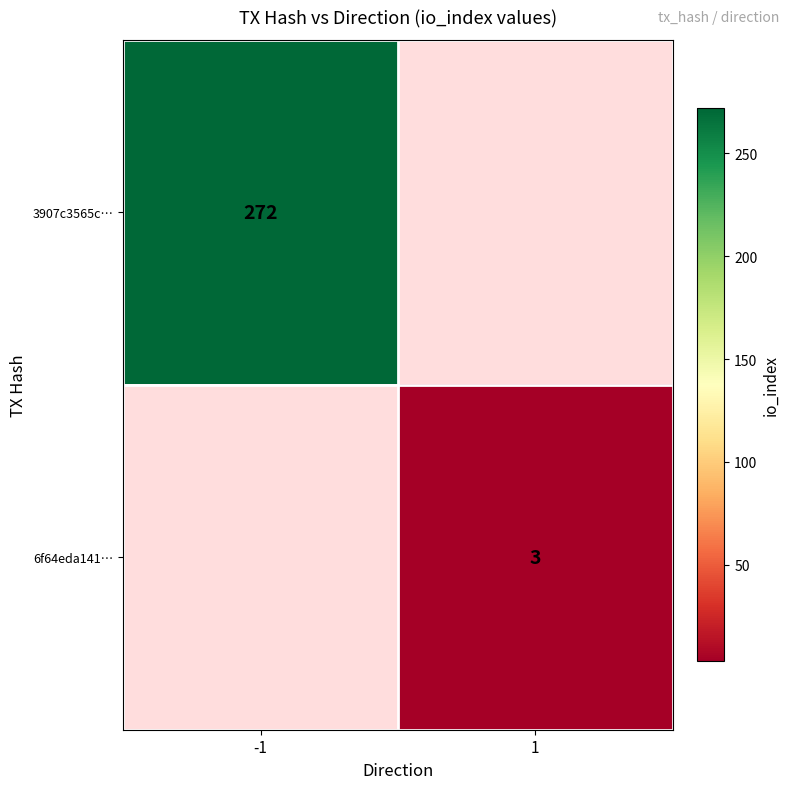

The value of 6f64eda141… at 1 is 3. True or false?

True